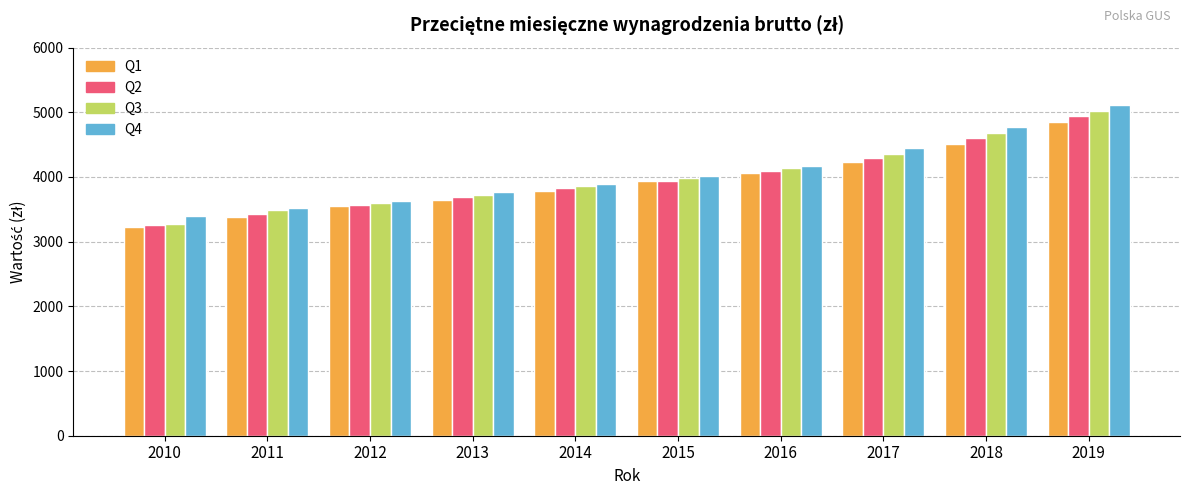

At which label does Q1 first exceed 3930?

2015